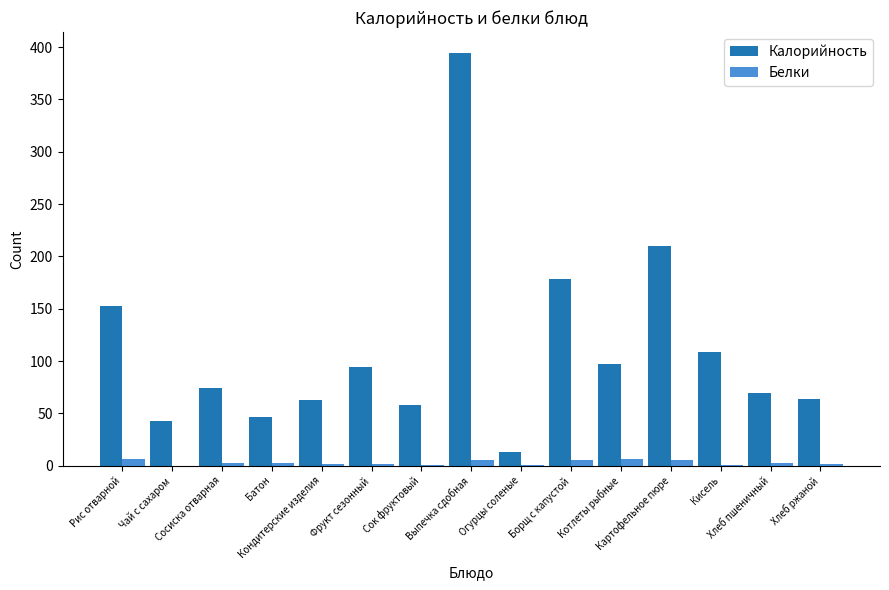

How many series are shown in this chart?

2